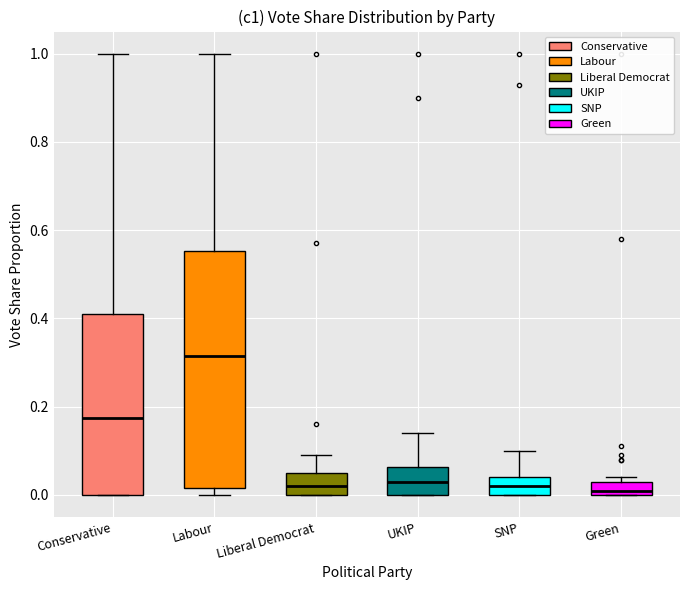

Reading left to right, transcribe this box plot: for each box, give where its median line is, the range the box spans, and where its two whiskers end, as read against the y-axis. The values are not printed on the chart, so give them approximately, as read against the axis.

Conservative: median 0.18, box 0.00 to 0.42, whiskers 0.00 to 1.00
Labour: median 0.32, box 0.02 to 0.56, whiskers 0.00 to 1.00
Liberal Democrat: median 0.02, box 0.00 to 0.06, whiskers 0.00 to 0.10
UKIP: median 0.04, box 0.00 to 0.06, whiskers 0.00 to 0.14
SNP: median 0.02, box 0.00 to 0.04, whiskers 0.00 to 0.10
Green: median 0.02, box 0.00 to 0.04, whiskers 0.00 to 0.04 (just above the box's upper edge)